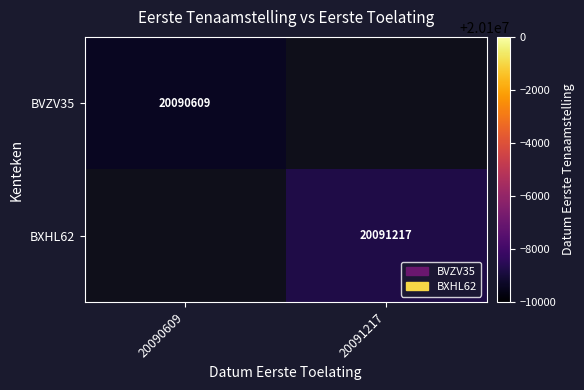

Is it true that BVZV35 equals 29296866 at 20090609?

False